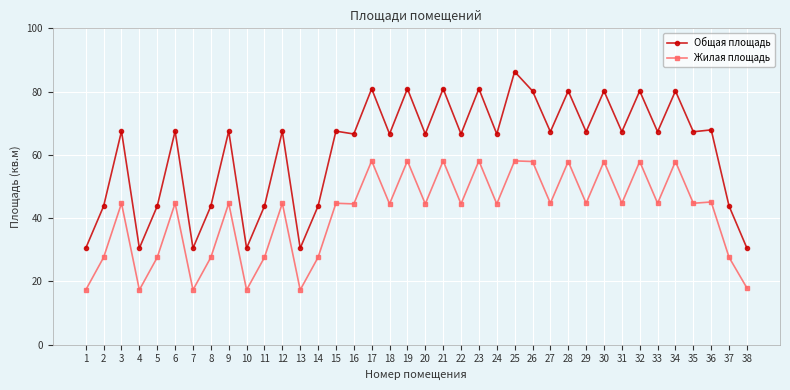

What is the difference between the Жилая площадь values at 38 and 7?

0.6